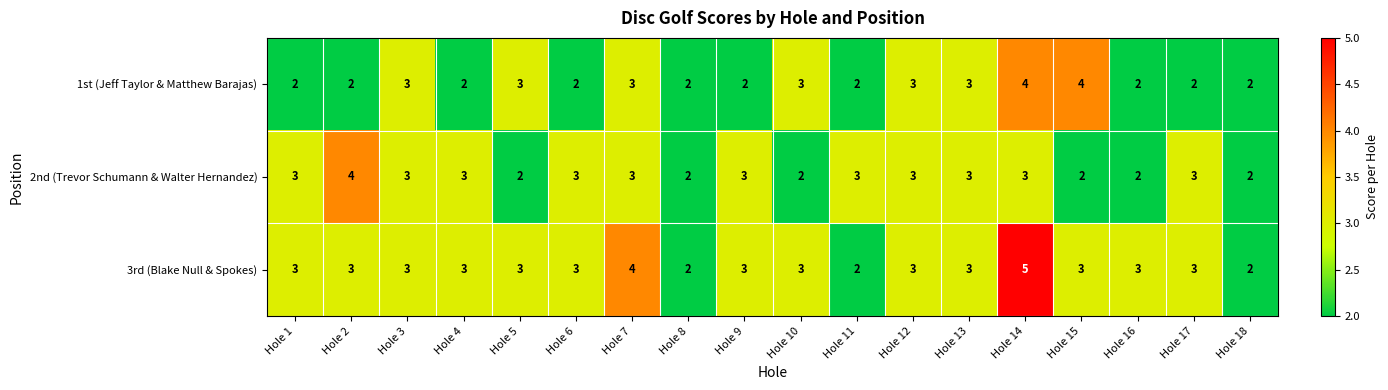

Is it true that 3rd (Blake Null & Spokes) equals 5 at Hole 6?

False